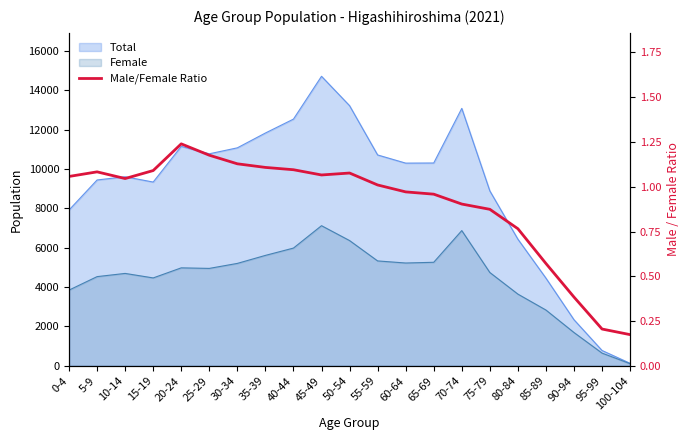

Count the number of values greater than 1.

12